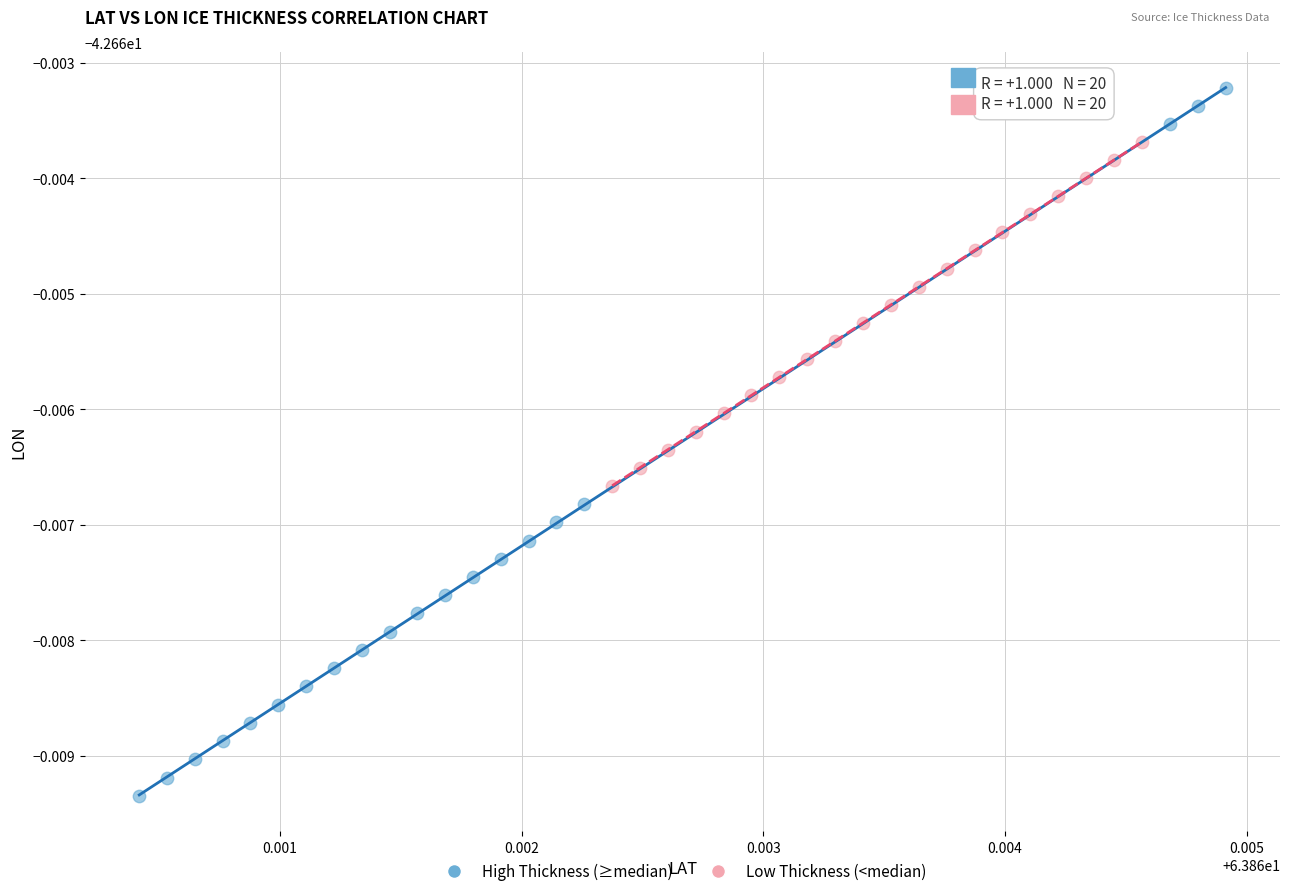

Which series contains the lowest Y value?

High Thickness (≥median)